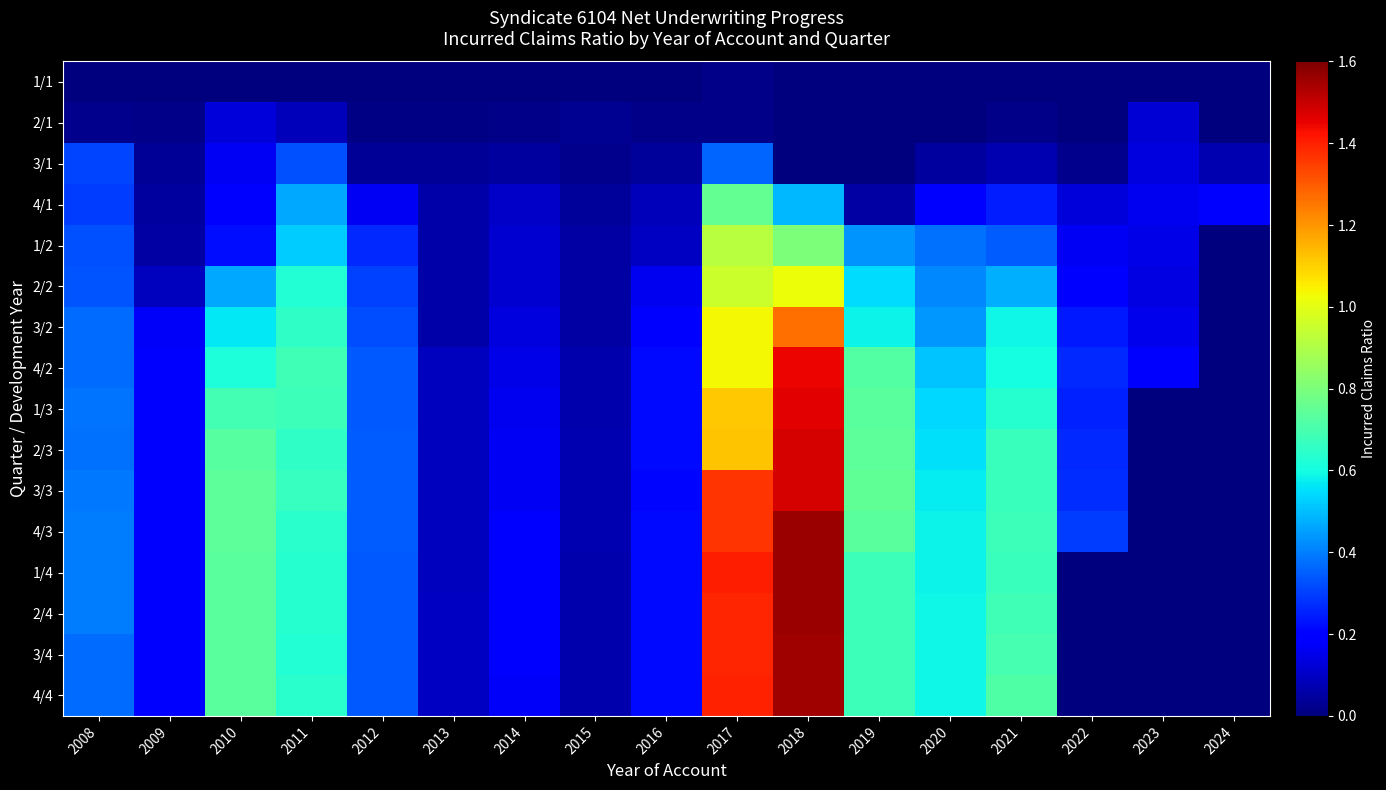

Reading right to left, what are all the values shown in this chart?

1/1: 2024=0.0	2023=0.0	2022=0.0	2021=0.0	2020=0.0	2019=0.0	2018=0.0	2017=0.0	2016=0.0	2015=0.0	2014=0.0	2013=0.0	2012=0.0	2011=0.0	2010=0.0	2009=0.0	2008=0.0
2/1: 2024=0.0	2023=0.1	2022=0.0	2021=0.0	2020=0.0	2019=0.0	2018=0.0	2017=0.0	2016=0.0	2015=0.0	2014=0.0	2013=0.0	2012=0.0	2011=0.1	2010=0.1	2009=0.0	2008=0.0
3/1: 2024=0.1	2023=0.1	2022=0.0	2021=0.1	2020=0.0	2019=0.0	2018=0.0	2017=0.4	2016=0.0	2015=0.0	2014=0.0	2013=0.0	2012=0.0	2011=0.3	2010=0.2	2009=0.0	2008=0.3
4/1: 2024=0.2	2023=0.2	2022=0.1	2021=0.2	2020=0.2	2019=0.1	2018=0.5	2017=0.8	2016=0.1	2015=0.0	2014=0.1	2013=0.1	2012=0.2	2011=0.5	2010=0.2	2009=0.0	2008=0.3
1/2: 2024=0.0	2023=0.1	2022=0.2	2021=0.3	2020=0.4	2019=0.4	2018=0.8	2017=0.9	2016=0.1	2015=0.1	2014=0.1	2013=0.1	2012=0.3	2011=0.5	2010=0.2	2009=0.1	2008=0.3
2/2: 2024=0.0	2023=0.1	2022=0.2	2021=0.5	2020=0.4	2019=0.5	2018=1.0	2017=1.0	2016=0.2	2015=0.1	2014=0.1	2013=0.1	2012=0.3	2011=0.6	2010=0.5	2009=0.1	2008=0.3
3/2: 2024=0.0	2023=0.2	2022=0.2	2021=0.6	2020=0.4	2019=0.6	2018=1.3	2017=1.0	2016=0.2	2015=0.1	2014=0.1	2013=0.1	2012=0.3	2011=0.7	2010=0.6	2009=0.2	2008=0.4
4/2: 2024=0.0	2023=0.2	2022=0.3	2021=0.6	2020=0.5	2019=0.7	2018=1.4	2017=1.0	2016=0.2	2015=0.1	2014=0.1	2013=0.1	2012=0.3	2011=0.7	2010=0.6	2009=0.2	2008=0.4
1/3: 2024=0.0	2023=0.0	2022=0.3	2021=0.6	2020=0.5	2019=0.7	2018=1.5	2017=1.1	2016=0.2	2015=0.1	2014=0.2	2013=0.1	2012=0.3	2011=0.7	2010=0.7	2009=0.2	2008=0.4
2/3: 2024=0.0	2023=0.0	2022=0.3	2021=0.7	2020=0.6	2019=0.7	2018=1.5	2017=1.1	2016=0.2	2015=0.1	2014=0.2	2013=0.1	2012=0.3	2011=0.7	2010=0.7	2009=0.2	2008=0.4
3/3: 2024=0.0	2023=0.0	2022=0.3	2021=0.7	2020=0.6	2019=0.7	2018=1.5	2017=1.4	2016=0.2	2015=0.1	2014=0.2	2013=0.1	2012=0.3	2011=0.7	2010=0.7	2009=0.2	2008=0.4
4/3: 2024=0.0	2023=0.0	2022=0.3	2021=0.7	2020=0.6	2019=0.7	2018=1.6	2017=1.4	2016=0.2	2015=0.1	2014=0.2	2013=0.1	2012=0.3	2011=0.6	2010=0.7	2009=0.2	2008=0.4
1/4: 2024=0.0	2023=0.0	2022=0.0	2021=0.7	2020=0.6	2019=0.7	2018=1.6	2017=1.4	2016=0.2	2015=0.1	2014=0.2	2013=0.1	2012=0.3	2011=0.6	2010=0.7	2009=0.2	2008=0.4
2/4: 2024=0.0	2023=0.0	2022=0.0	2021=0.7	2020=0.6	2019=0.7	2018=1.6	2017=1.4	2016=0.2	2015=0.1	2014=0.2	2013=0.1	2012=0.3	2011=0.6	2010=0.7	2009=0.2	2008=0.4
3/4: 2024=0.0	2023=0.0	2022=0.0	2021=0.7	2020=0.6	2019=0.7	2018=1.6	2017=1.4	2016=0.2	2015=0.1	2014=0.2	2013=0.1	2012=0.3	2011=0.6	2010=0.7	2009=0.2	2008=0.4
4/4: 2024=0.0	2023=0.0	2022=0.0	2021=0.7	2020=0.6	2019=0.7	2018=1.6	2017=1.4	2016=0.2	2015=0.1	2014=0.2	2013=0.1	2012=0.3	2011=0.6	2010=0.7	2009=0.2	2008=0.4